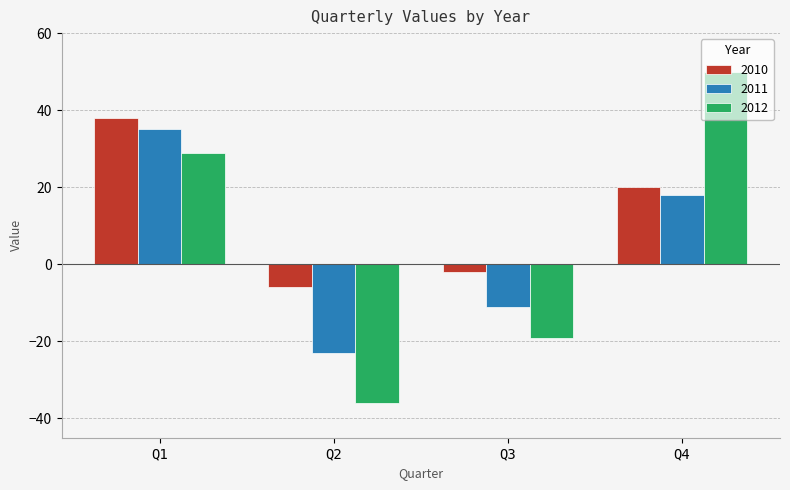

Between Q1 and Q2, which series saw the biggest shift?

2012